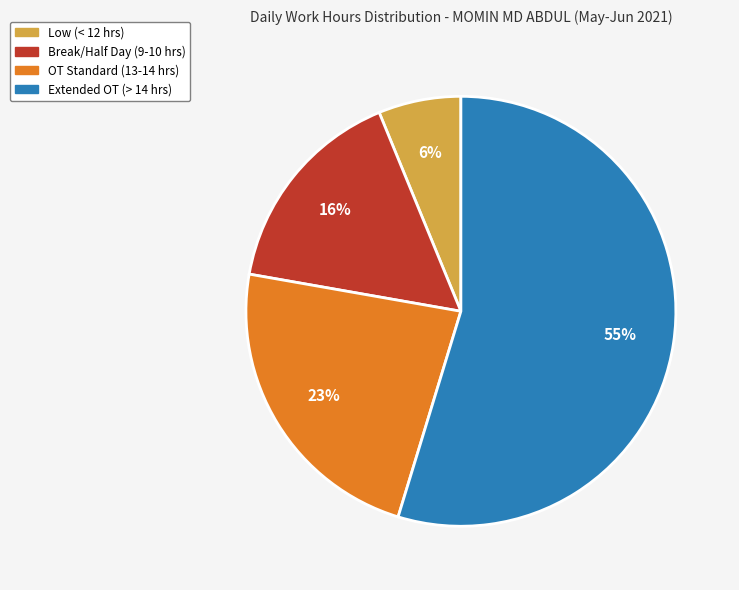

Is there a majority slice in this chart?

Yes